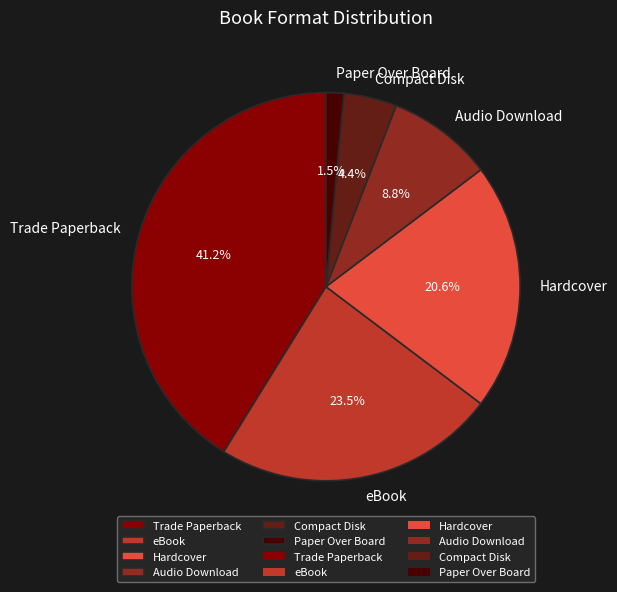

What portion of the pie excludes Audio Download?

91.2%